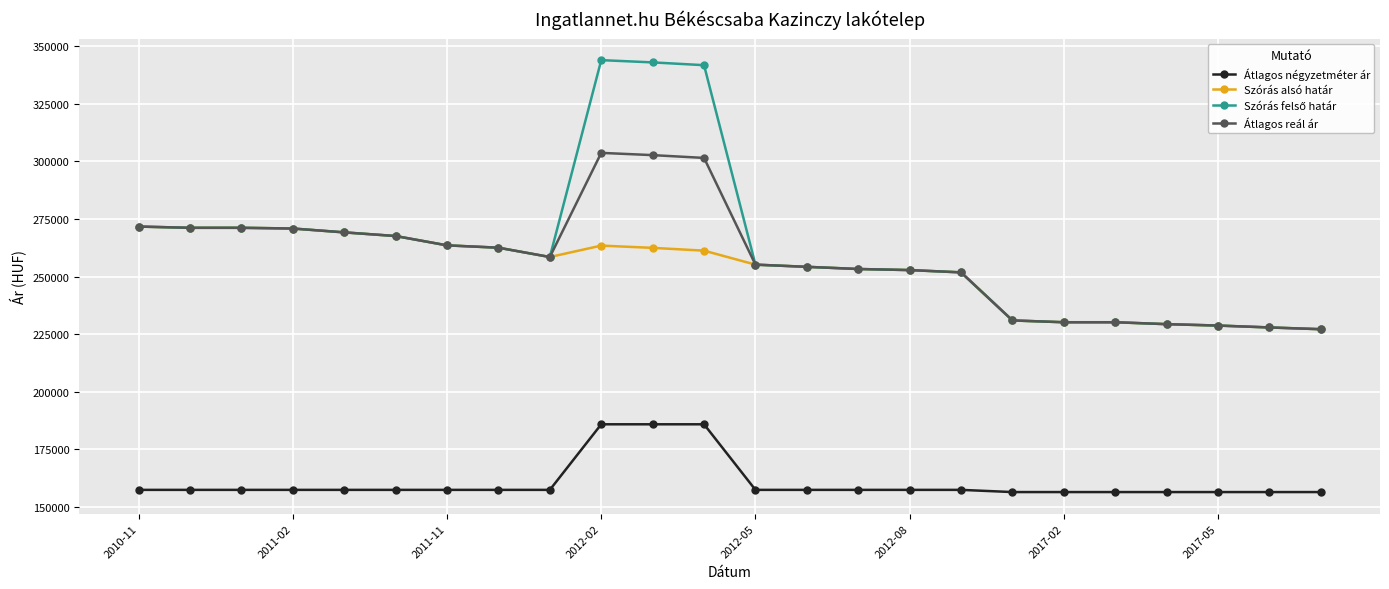

What is the maximum value shown in the chart?

343984